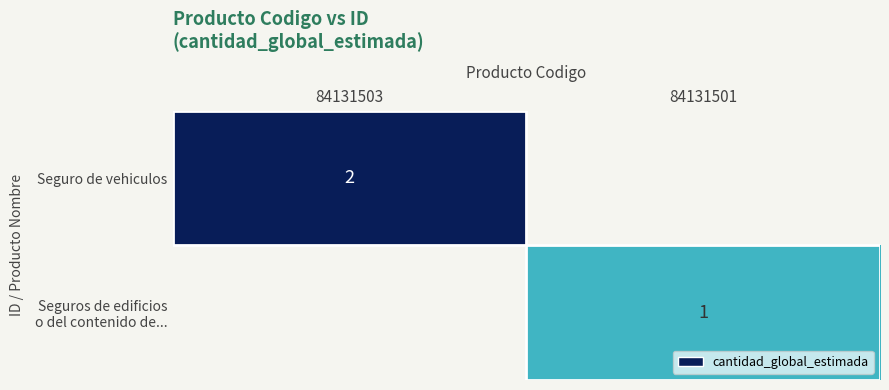

True or false: Seguro de vehiculos has a value of 2 at 84131503.

True